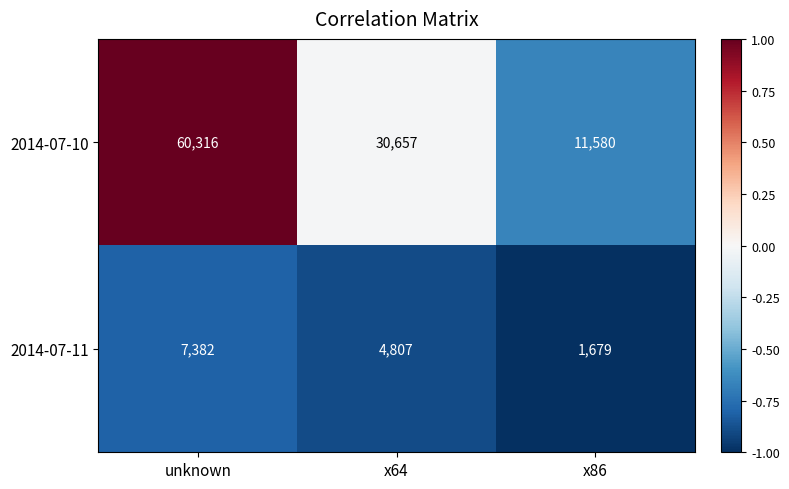

At which label does 2014-07-11 first exceed 4807?

unknown